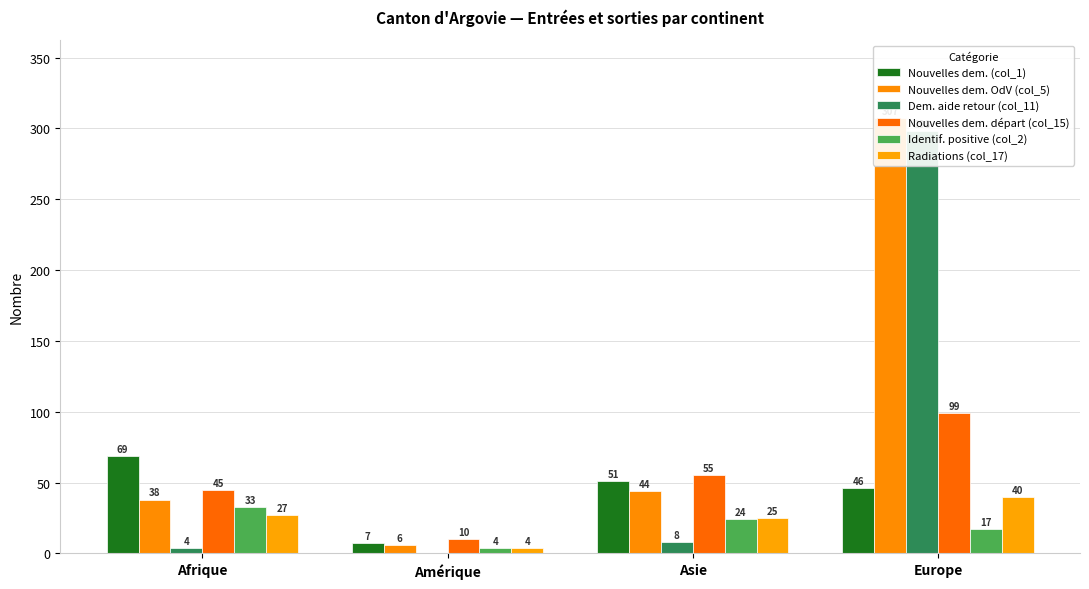

Reading right to left, transcribe all the data shown in this chart.

Nouvelles dem. (col_1): 46	51	7	69
Nouvelles dem. OdV (col_5): 307	44	6	38
Dem. aide retour (col_11): 298	8	0	4
Nouvelles dem. départ (col_15): 99	55	10	45
Identif. positive (col_2): 17	24	4	33
Radiations (col_17): 40	25	4	27